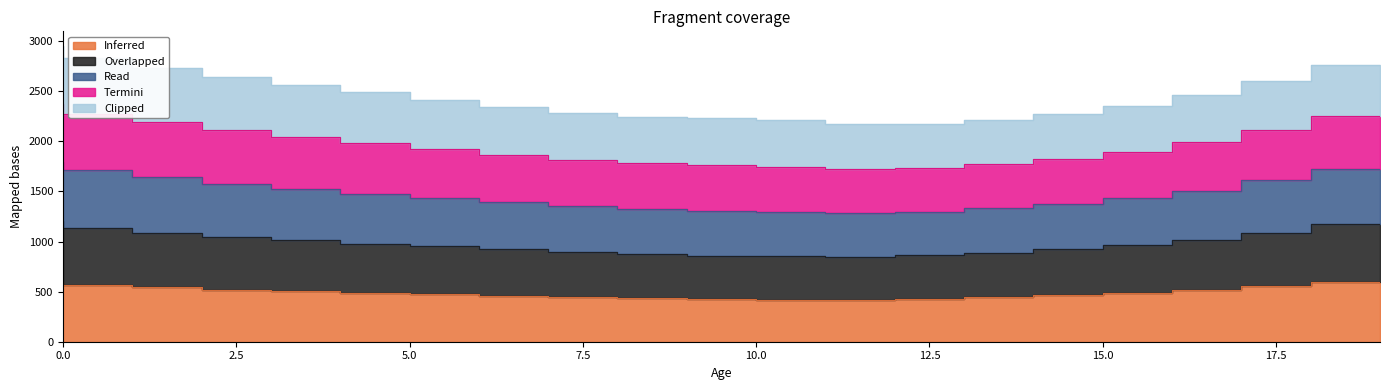

The Overlapped series shows 2532 at 1. True or false?

False